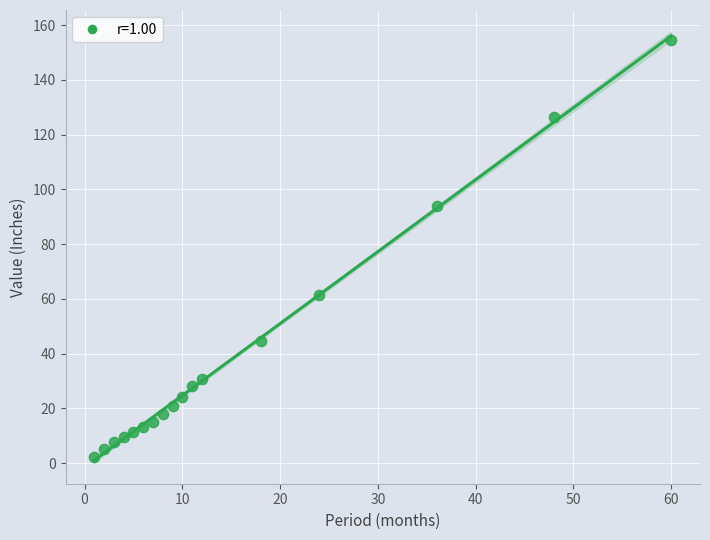

What is the range of X values (max minus min)?

59.0